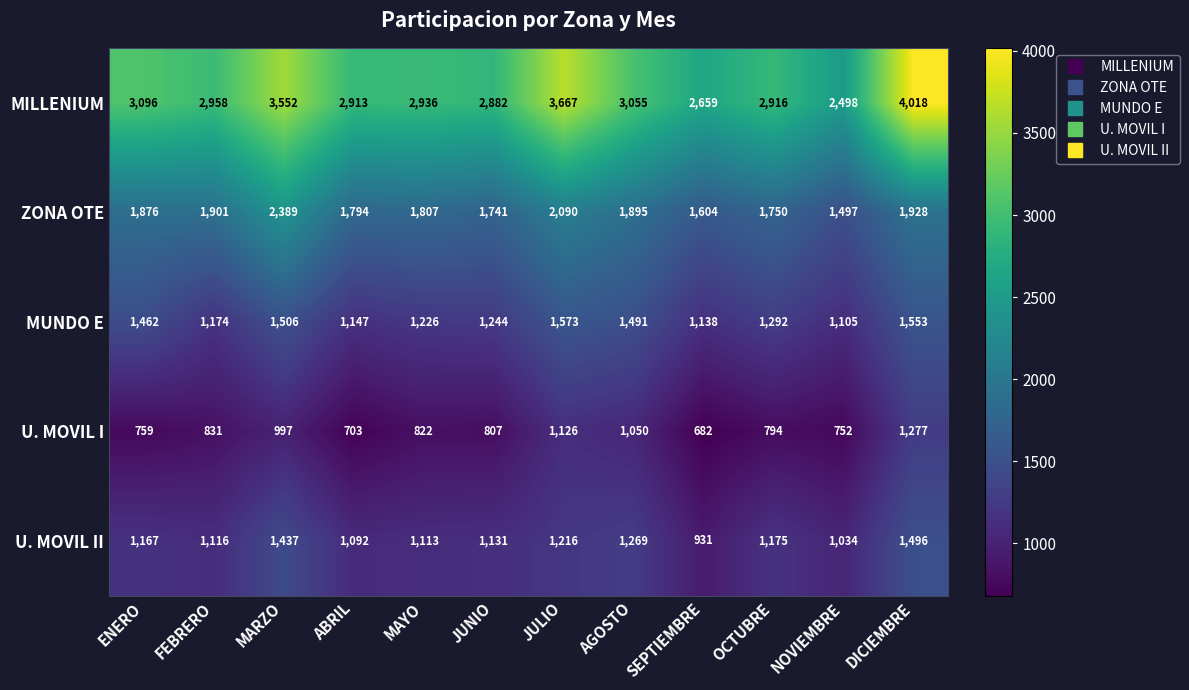

What is the total value across all series at NOVIEMBRE?

6886